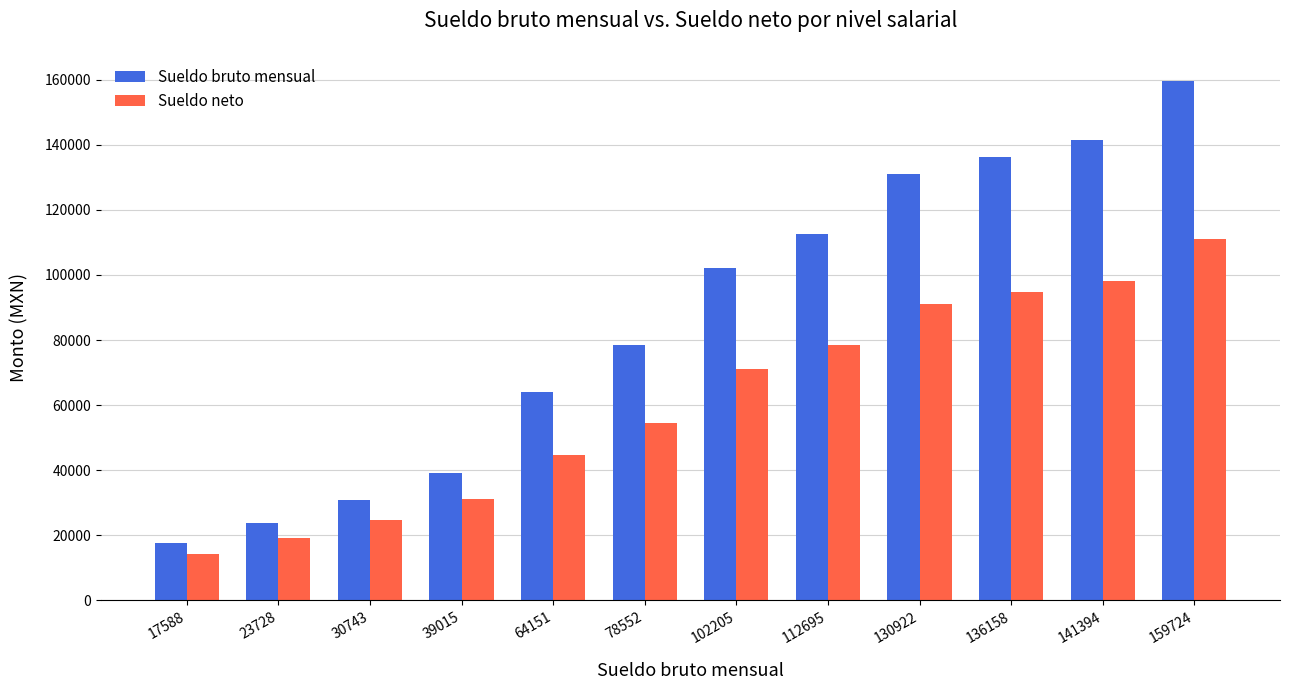

True or false: Sueldo neto has a value of 101594.6 at 102205.

False